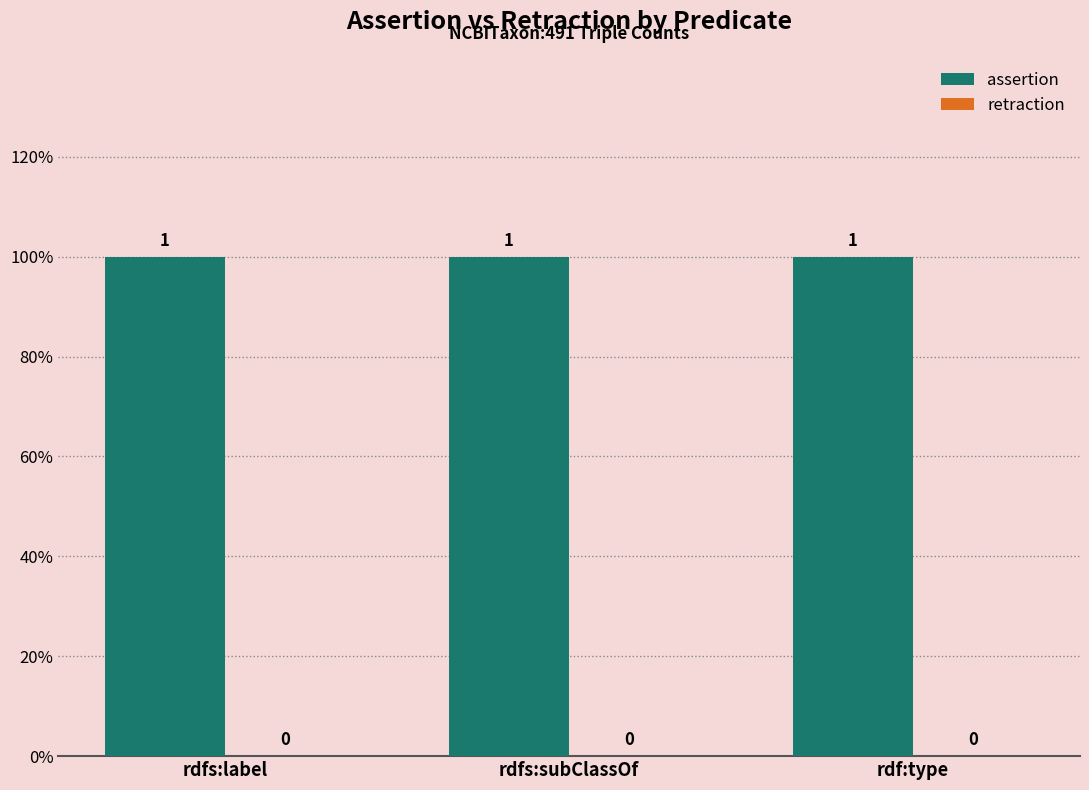

How many distinct data groups are displayed?

2